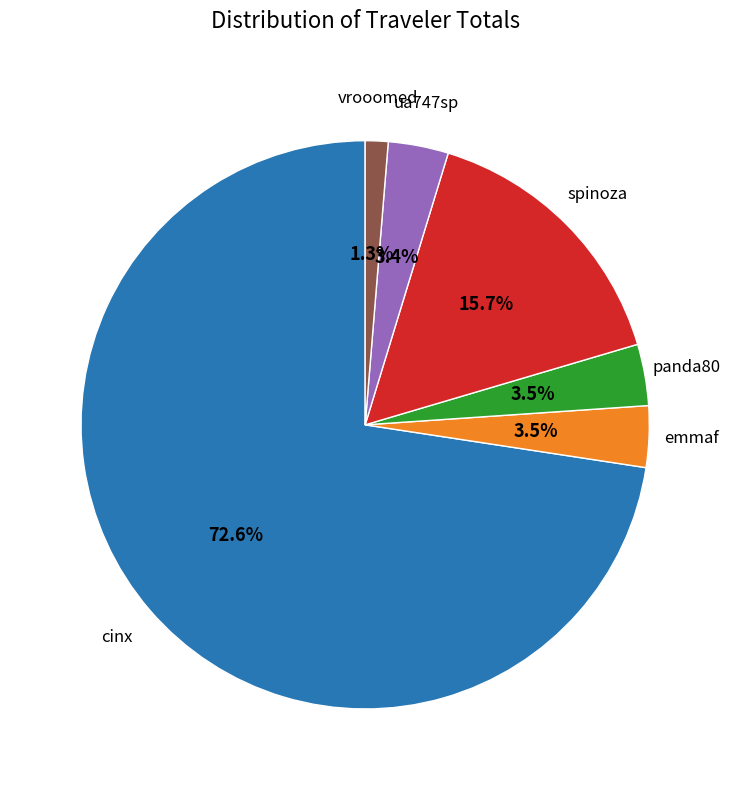

Which has a higher value, cinx or panda80?

cinx